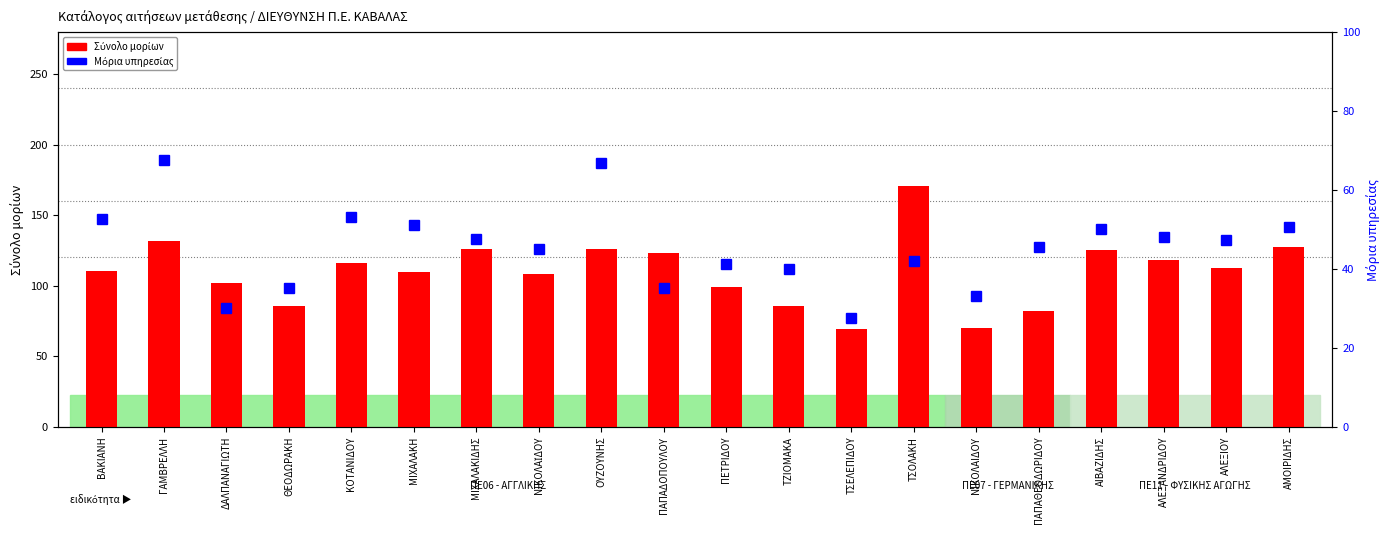

Where does the Σύνολο μορίων series first go above 112?

ΓΑΜΒΡΕΛΛΗ